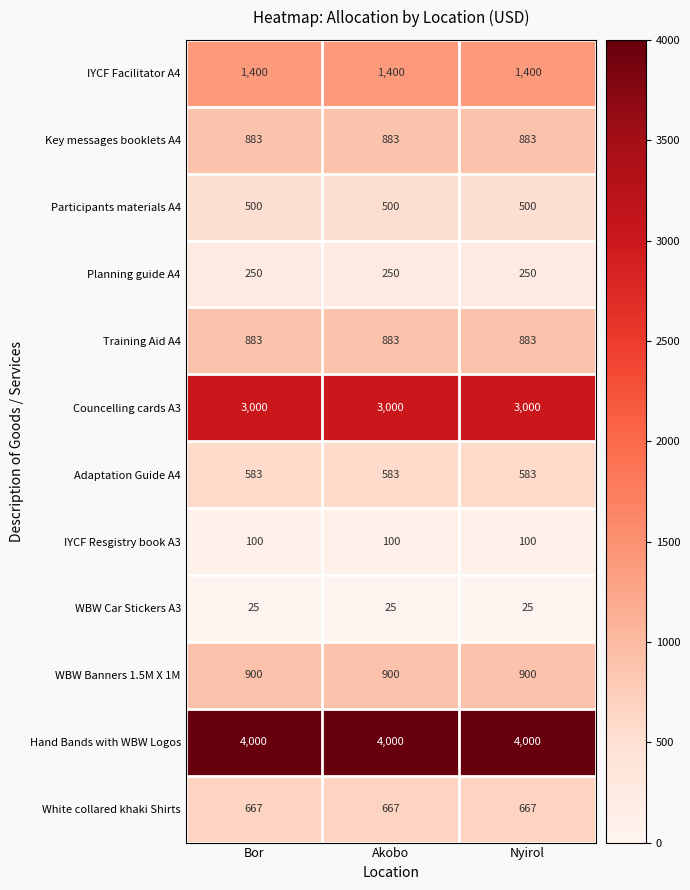

What is the highest value of the WBW Car Stickers A3 series?

25